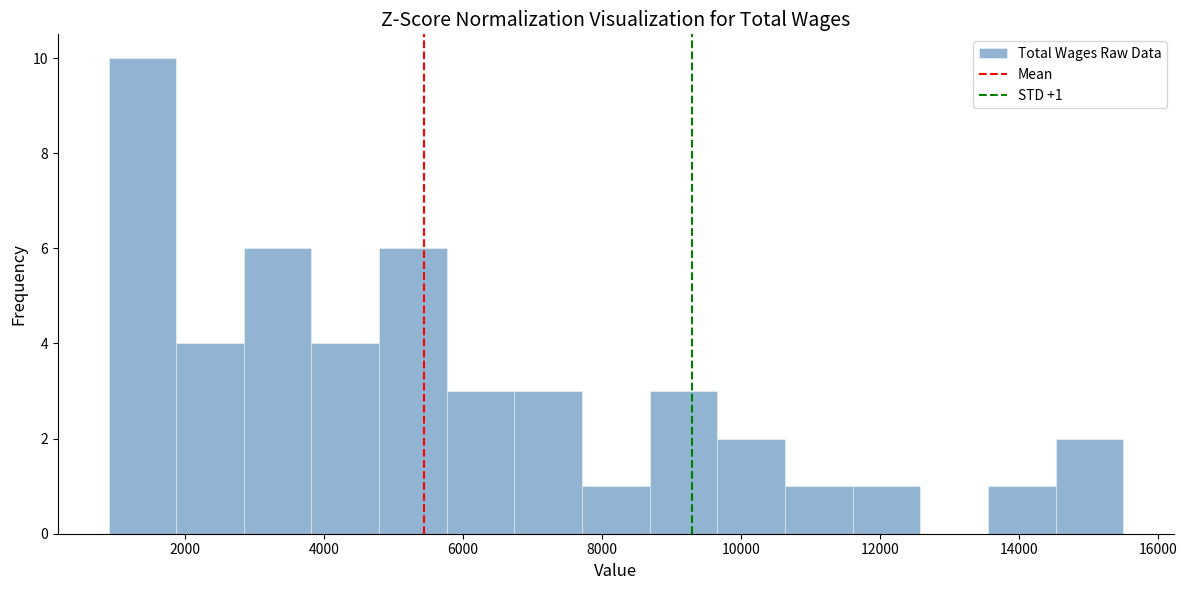

Which range on the x-axis has the tallest bar?

1000 to 1800